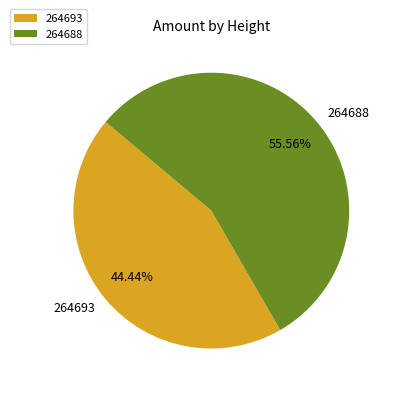

To the nearest percent, what is the combined percentage of 264693 and 264688?

100%